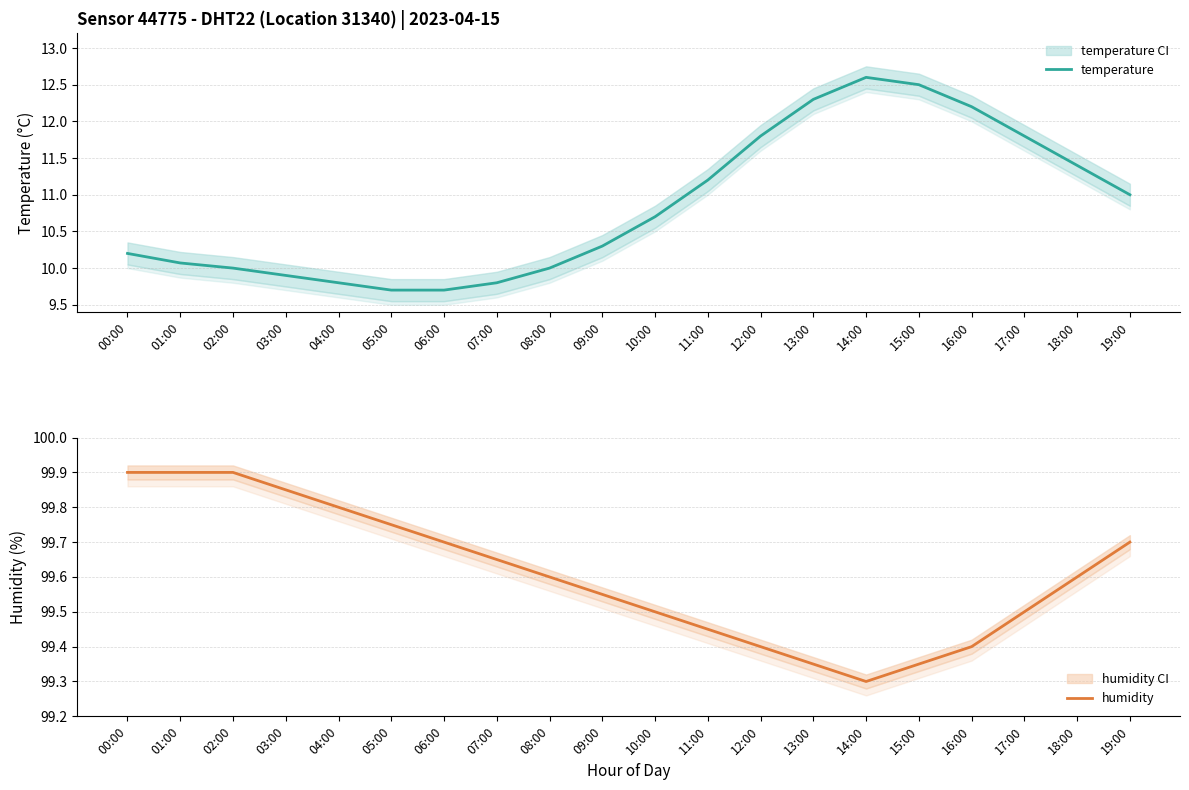

What is the value of the temperature point at the 7th from the left?

9.7